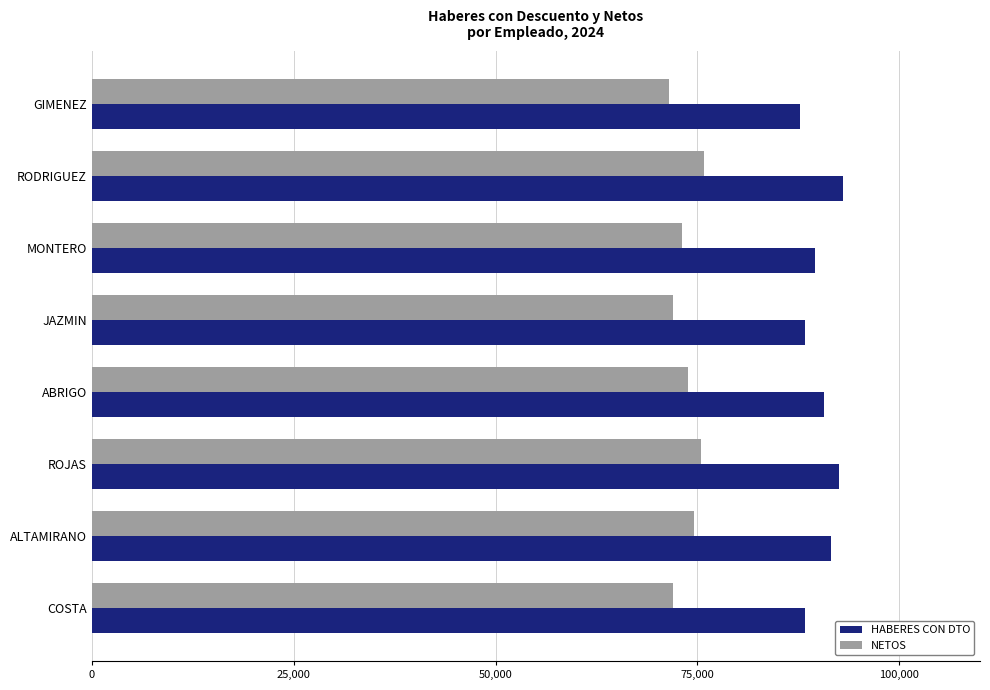

List the series in order of their peak value, highest first.

HABERES CON DTO, NETOS